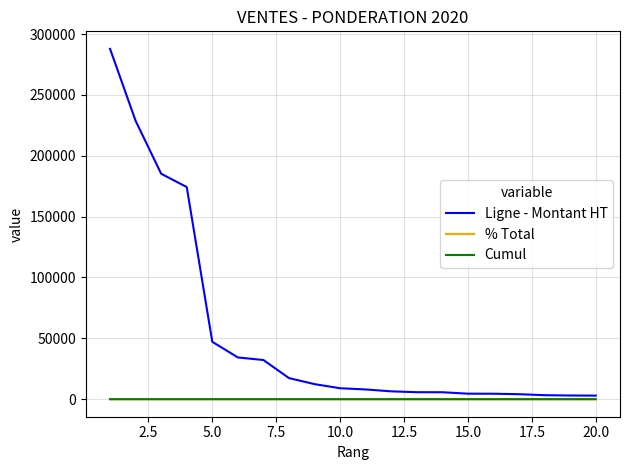

What is the maximum value shown in the chart?

287842.4